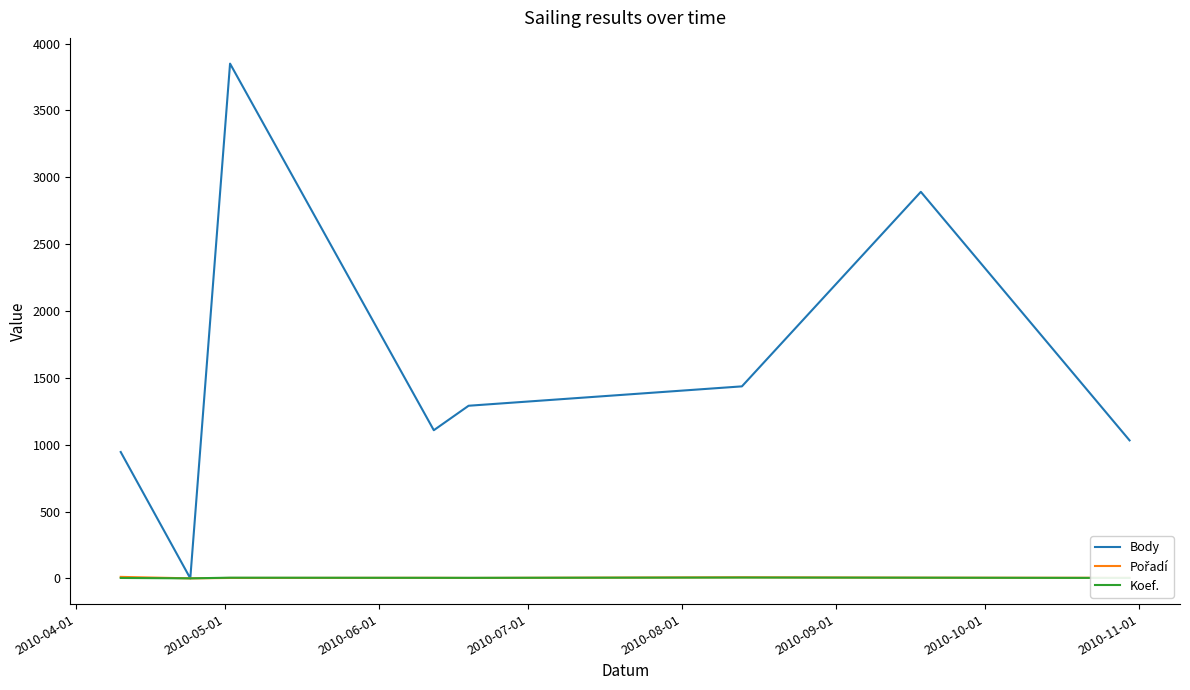

Which series has the largest total across all categories?

Body